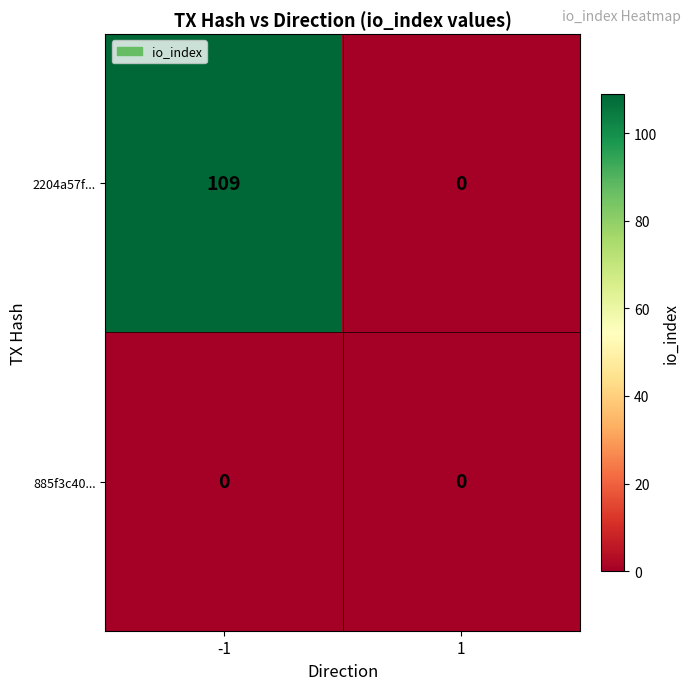

Rank the series by their maximum value, from highest to lowest.

2204a57f..., 885f3c40...